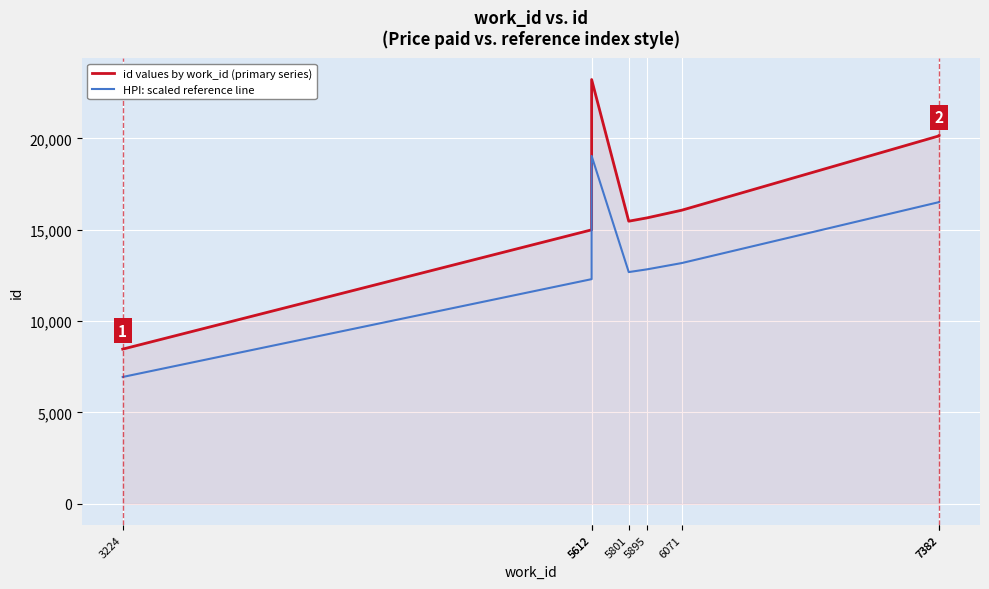

What is the value of the id values by work_id (primary series) point at the 1st from the left?

8468.0